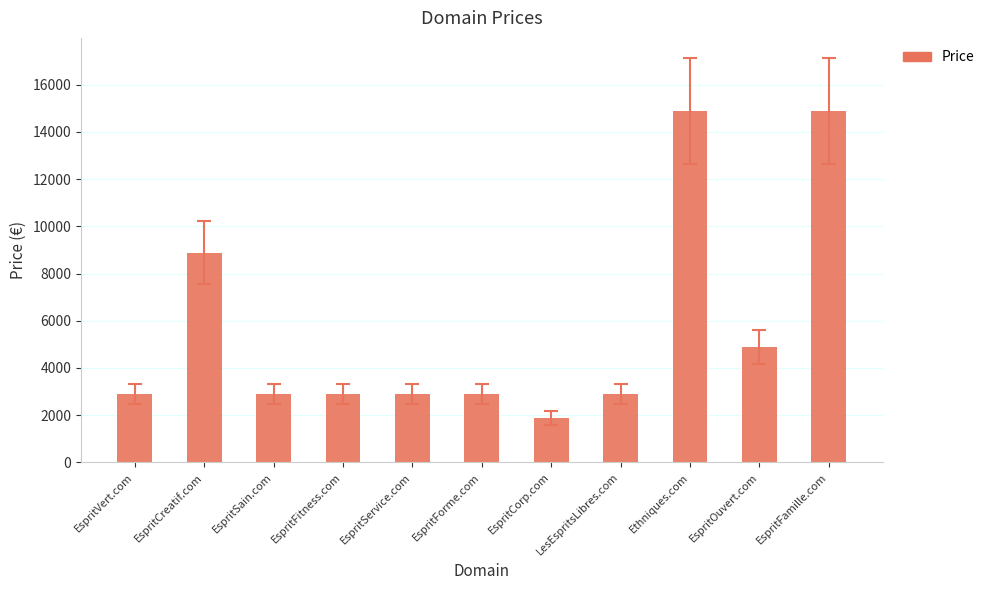

At which label is the value closest to 8388?

EspritCreatif.com